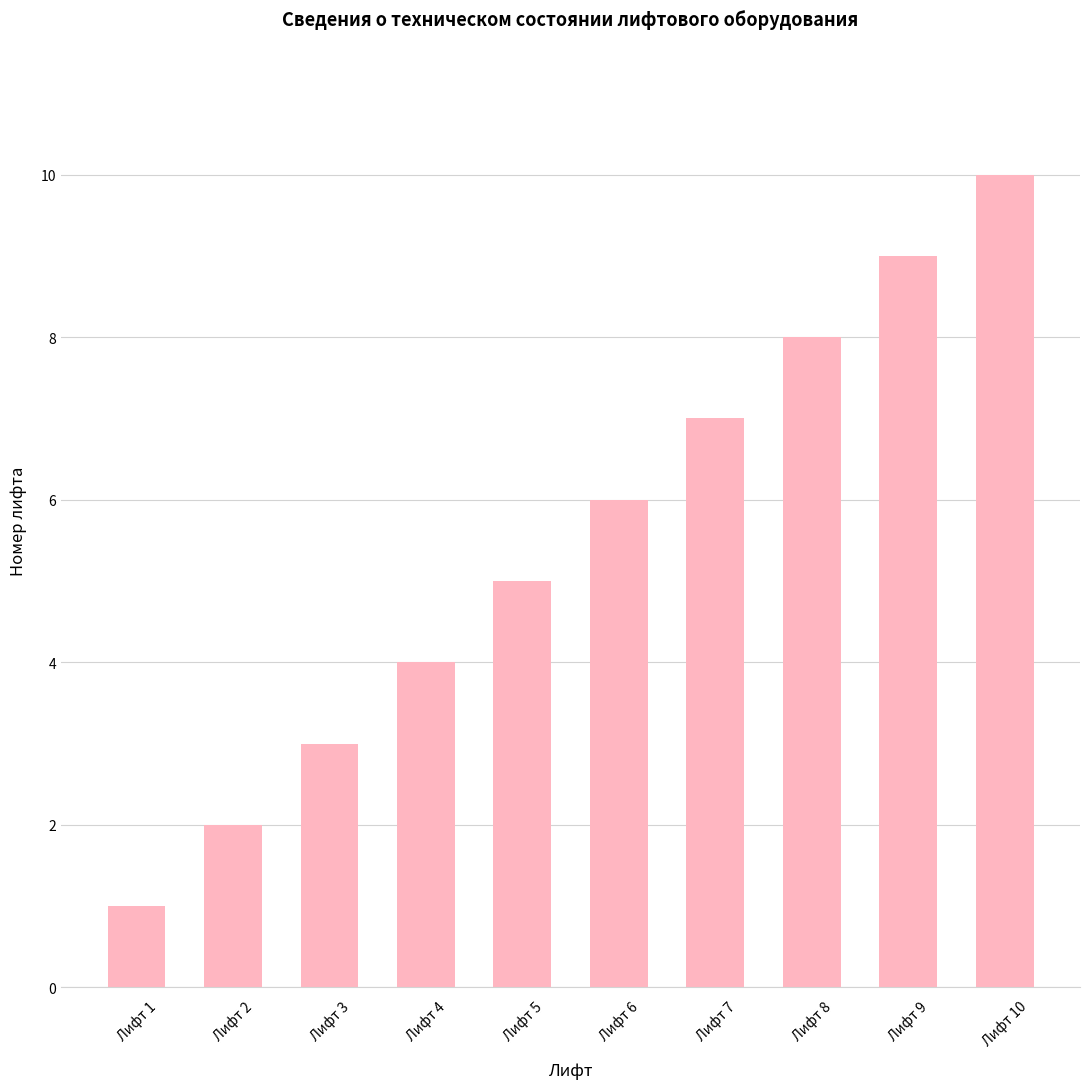

Reading left to right, what are all the values shown in this chart?

1	2	3	4	5	6	7	8	9	10